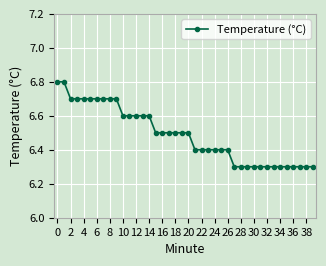

Does the chart have visible grid lines?

Yes